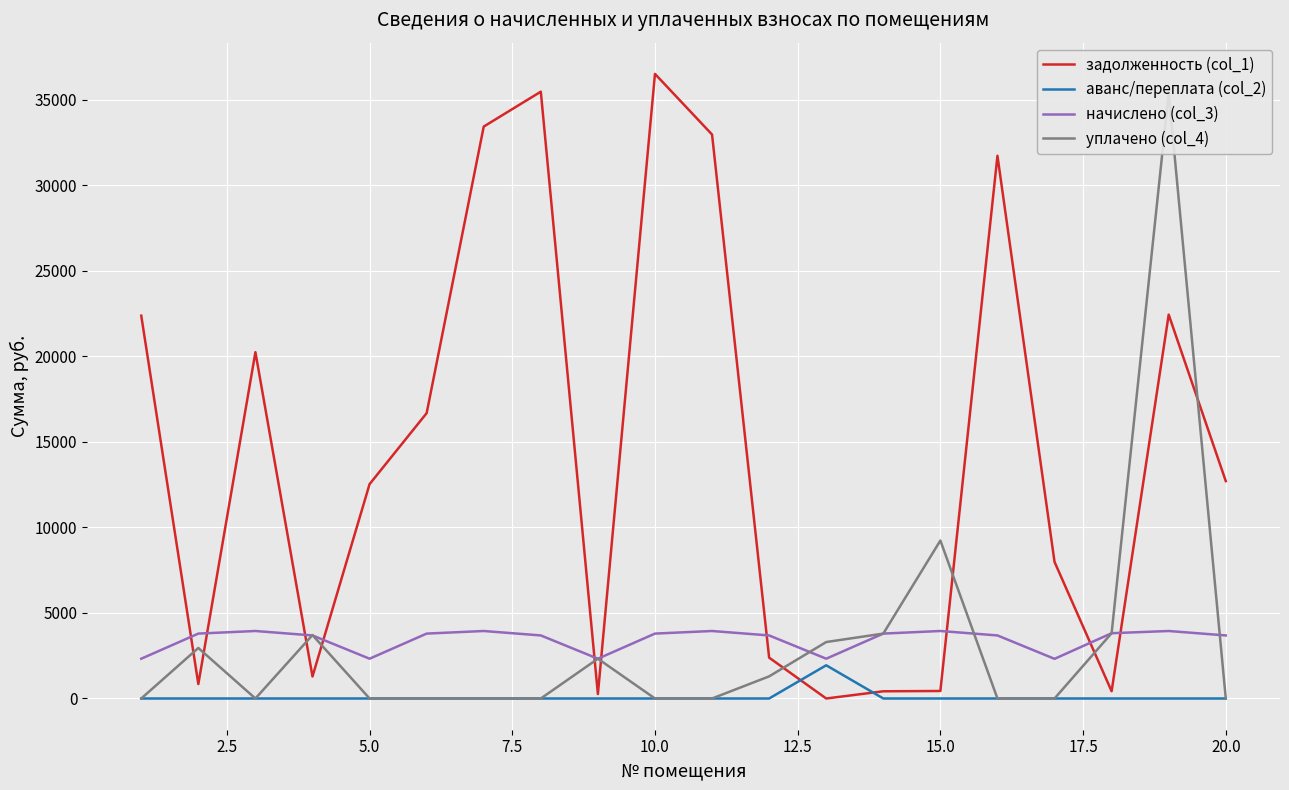

Which series has the largest range (max minus min)?

задолженность (col_1)